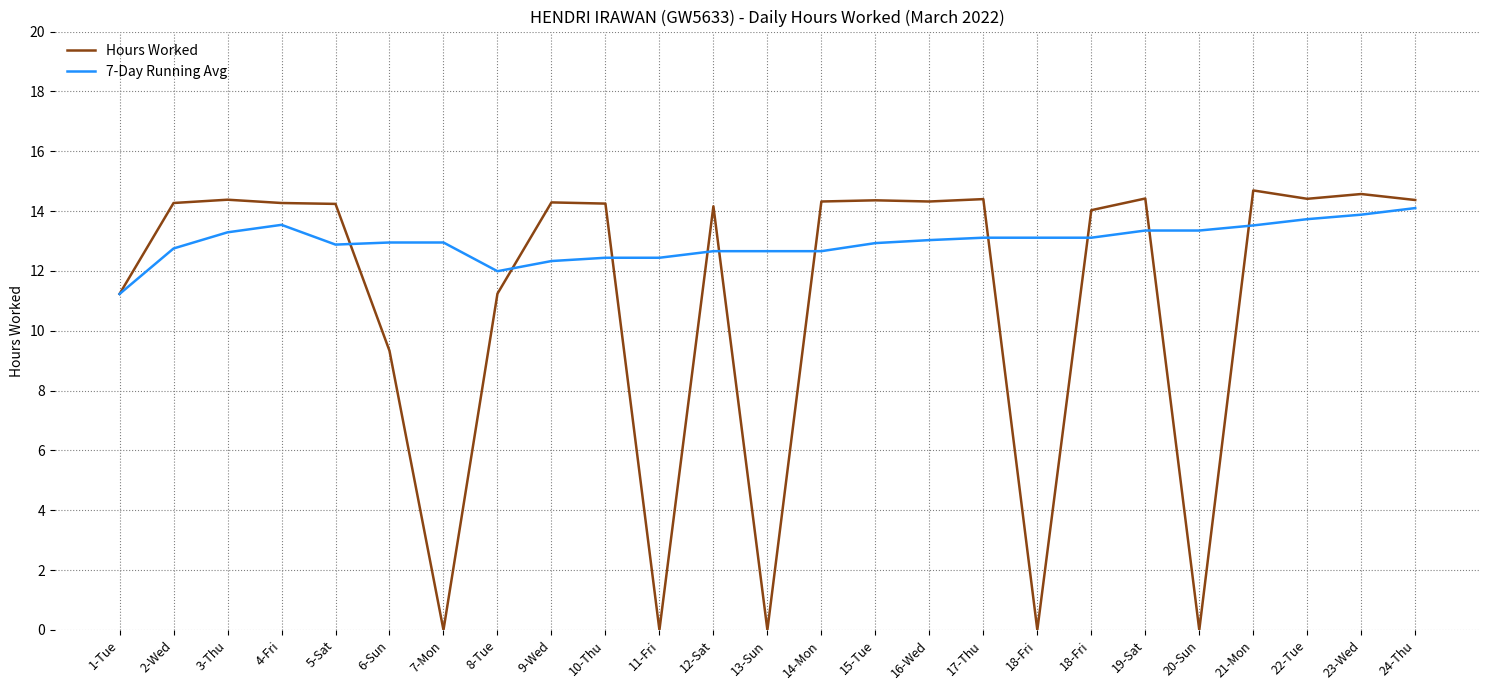

At how many categories does at least one series exceed 14?

17